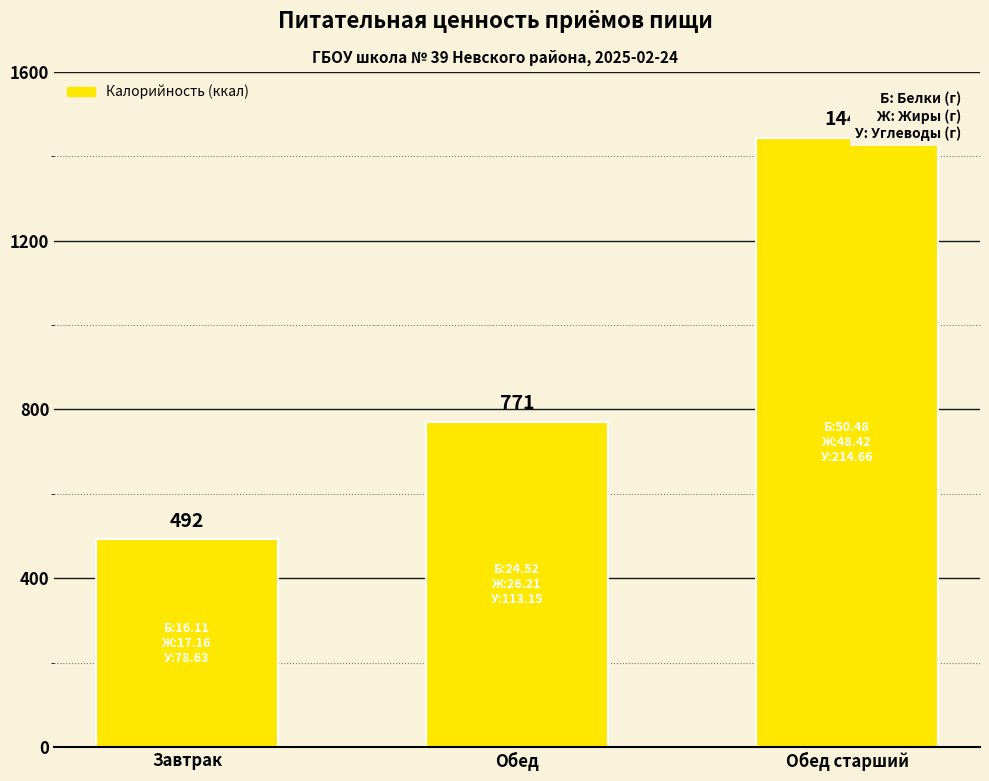

Between Обед and Завтрак, which is larger?

Обед